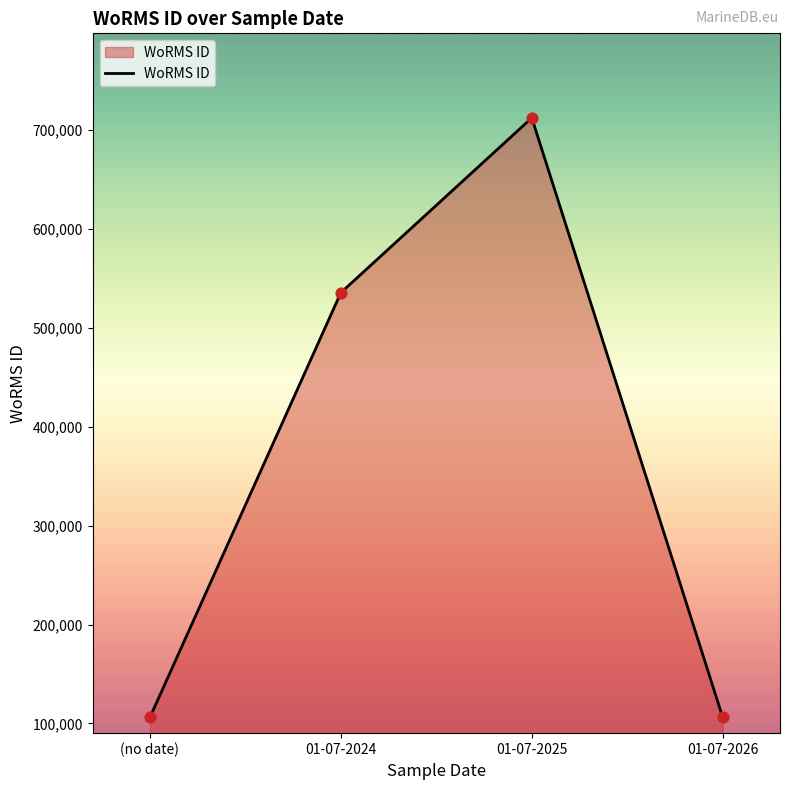

Approximately how many times larger is the value at (no date) compared to 01-07-2026?

1.0